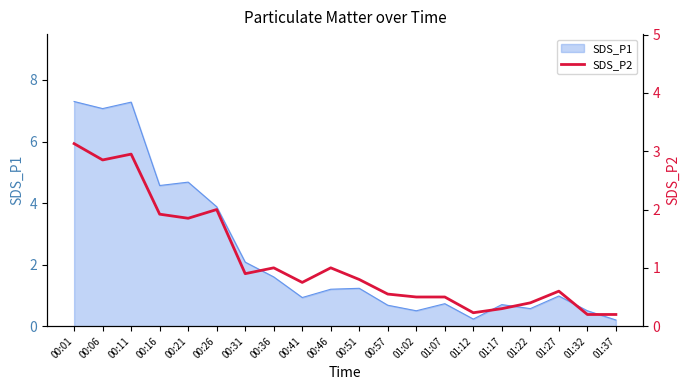

What is the value of the 13th point from the left?

0.5